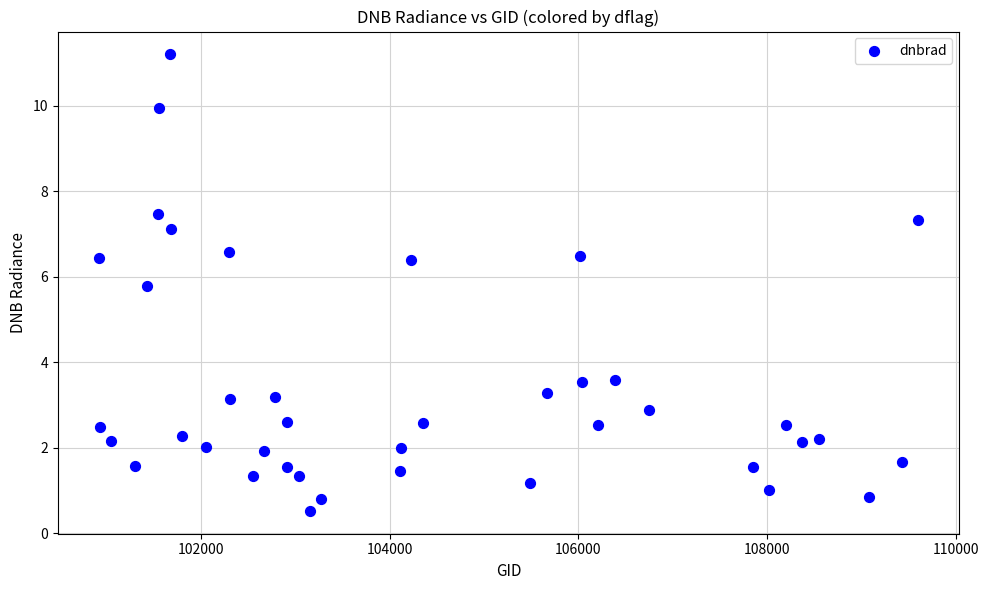

What is the range of X values (max minus min)?

8673.0